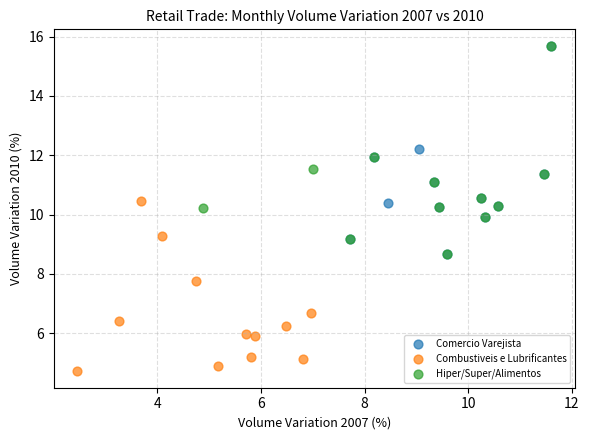

Which series contains the lowest Y value?

Combustiveis e Lubrificantes